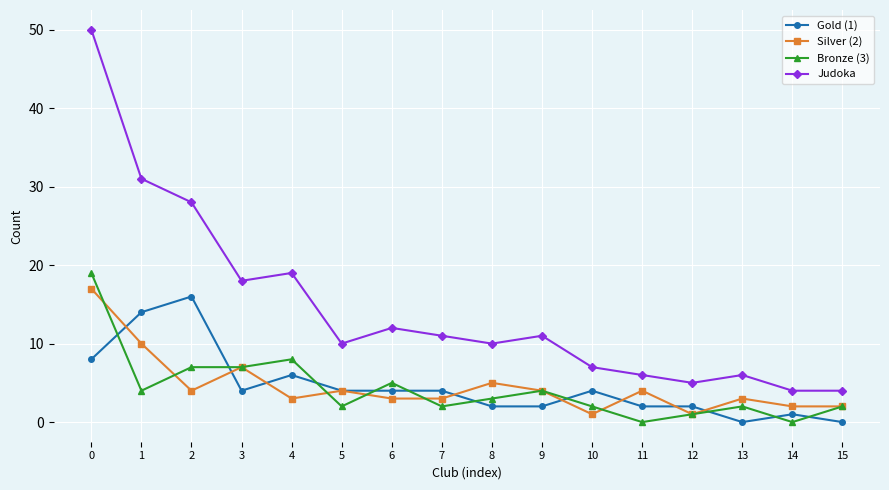

Between 2 and 6, which series saw the biggest shift?

Judoka